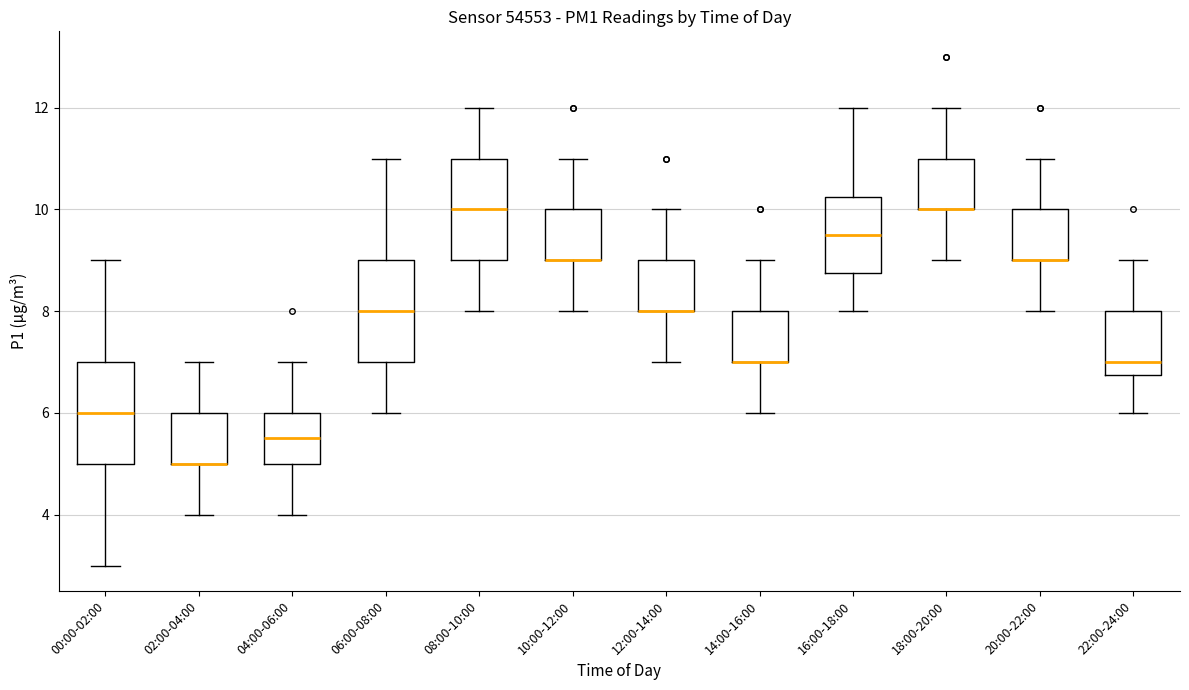

Reading left to right, read every box against the y-axis: the position of its median line, the range the box covers, and the ends of its whiskers. The values are not printed on the chart, so give them approximately, as read against the axis.

00:00-02:00: median 6.0, box 5.0 to 7.0, whiskers 3.0 to 9.0
02:00-04:00: median 5.0 (drawn on the box's lower edge), box 5.0 to 6.0, whiskers 4.0 to 7.0
04:00-06:00: median 5.6, box 5.0 to 6.0, whiskers 4.0 to 7.0
06:00-08:00: median 8.0, box 7.0 to 9.0, whiskers 6.0 to 11.0
08:00-10:00: median 10.0, box 9.0 to 11.0, whiskers 8.0 to 12.0
10:00-12:00: median 9.0 (drawn on the box's lower edge), box 9.0 to 10.0, whiskers 8.0 to 11.0
12:00-14:00: median 8.0 (drawn on the box's lower edge), box 8.0 to 9.0, whiskers 7.0 to 10.0
14:00-16:00: median 7.0 (drawn on the box's lower edge), box 7.0 to 8.0, whiskers 6.0 to 9.0
16:00-18:00: median 9.6, box 8.8 to 10.2, whiskers 8.0 to 12.0
18:00-20:00: median 10.0 (drawn on the box's lower edge), box 10.0 to 11.0, whiskers 9.0 to 12.0
20:00-22:00: median 9.0 (drawn on the box's lower edge), box 9.0 to 10.0, whiskers 8.0 to 11.0
22:00-24:00: median 7.0, box 6.8 to 8.0, whiskers 6.0 to 9.0